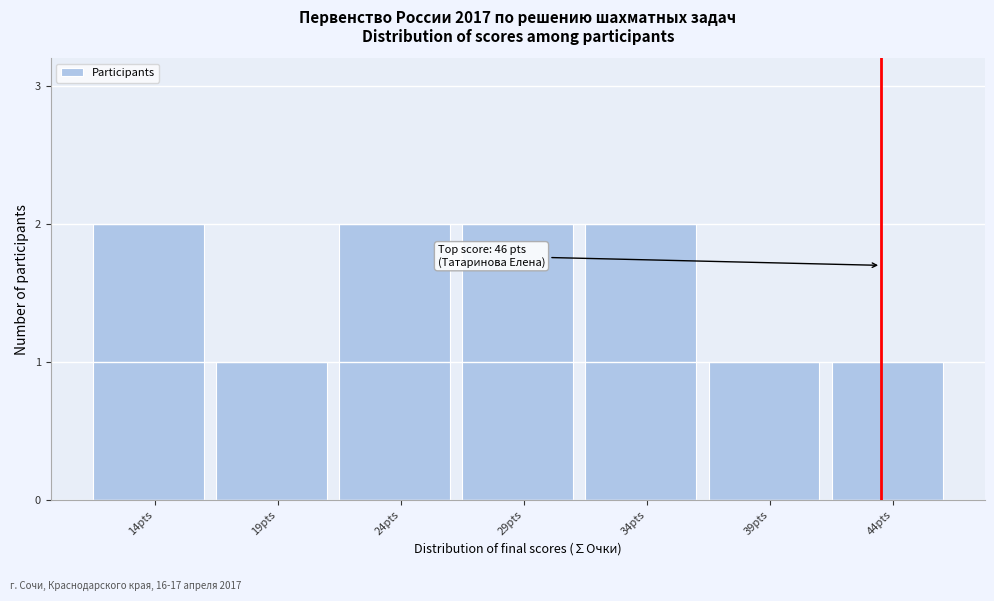

Reading right to left, extract all data points from this chart.

1	1	2	2	2	1	2